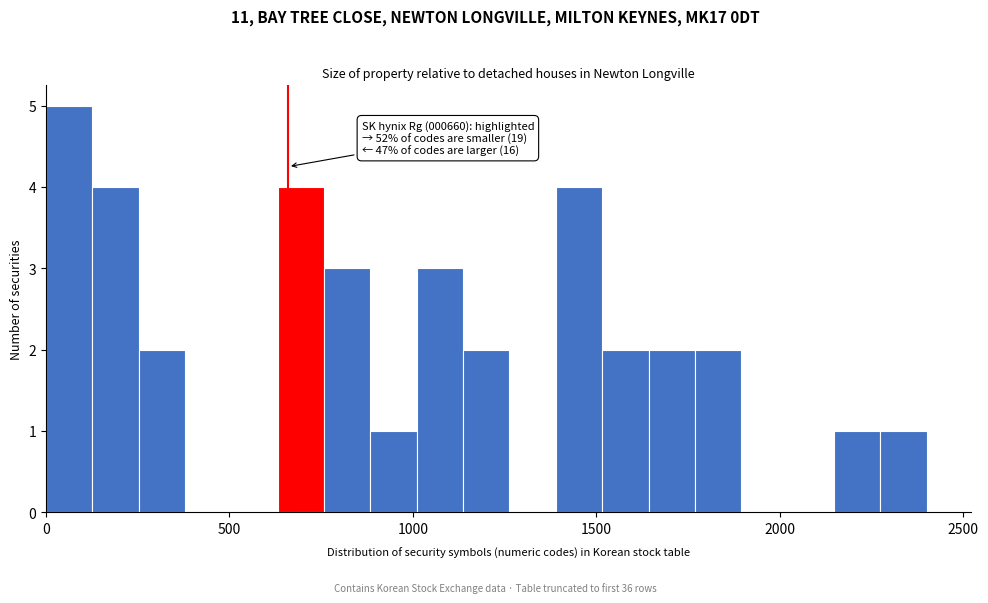

Around what value on the x-axis is the tallest bar? Give the approximate position of its centre, as read against the axis.

50